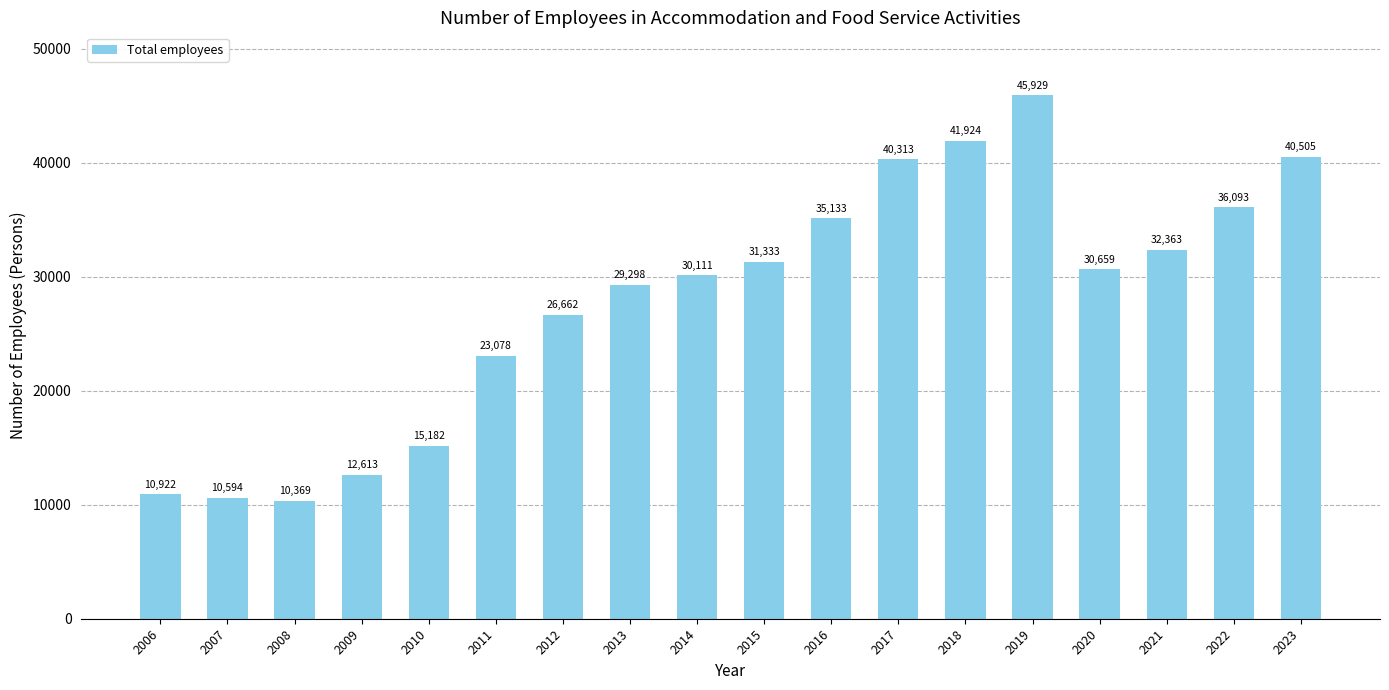

Does the chart contain any negative values?

No